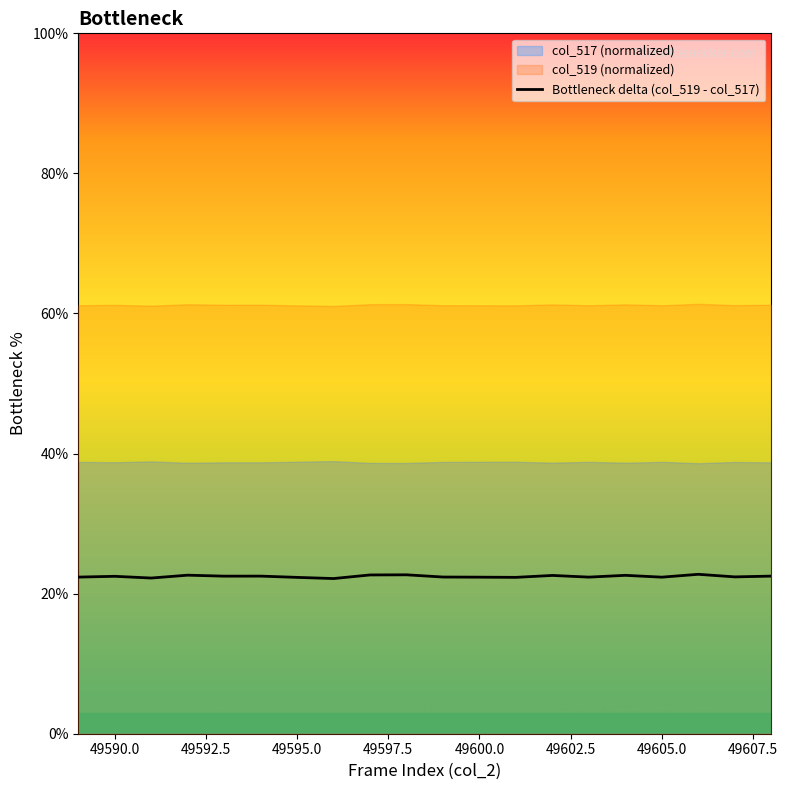

What is the approximate value at 49590.0?

22.5